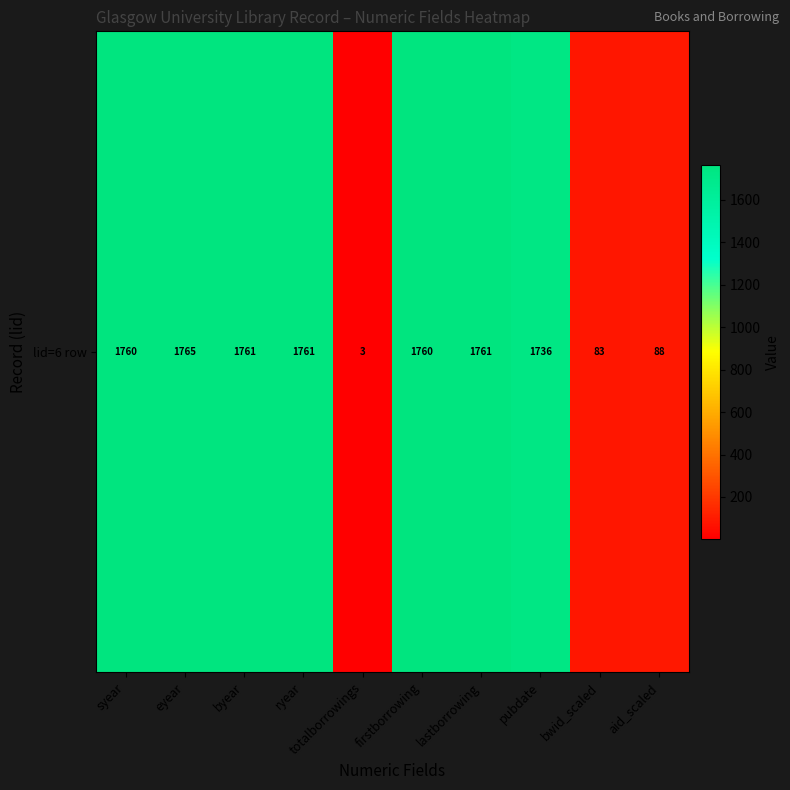

Which category has the highest value across all series?

eyear